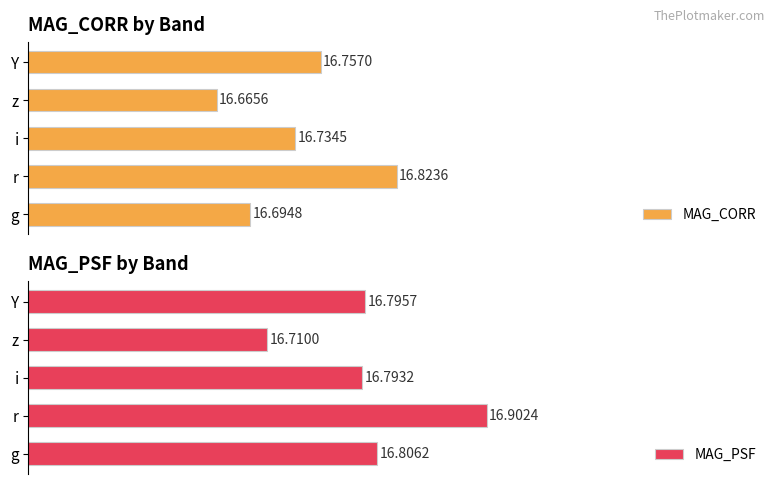

What is the average value of the MAG_CORR series?

16.7